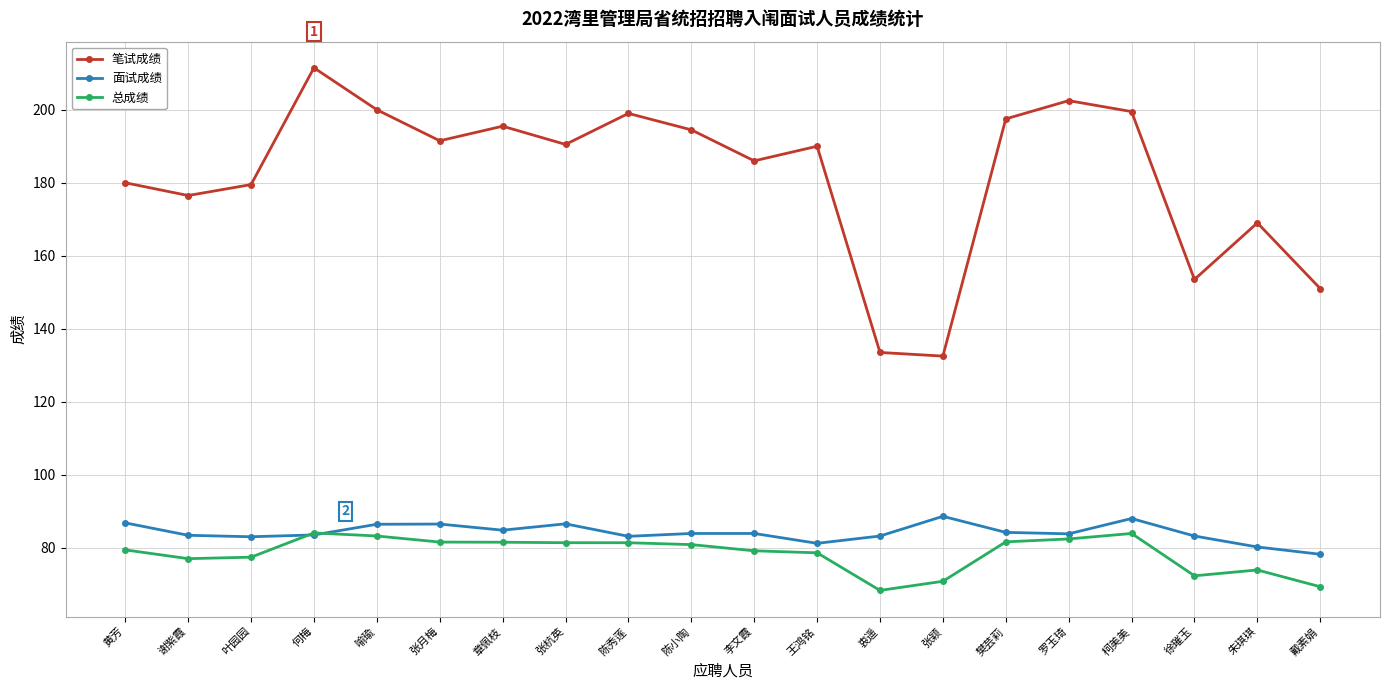

What is the greatest value displayed?

211.5